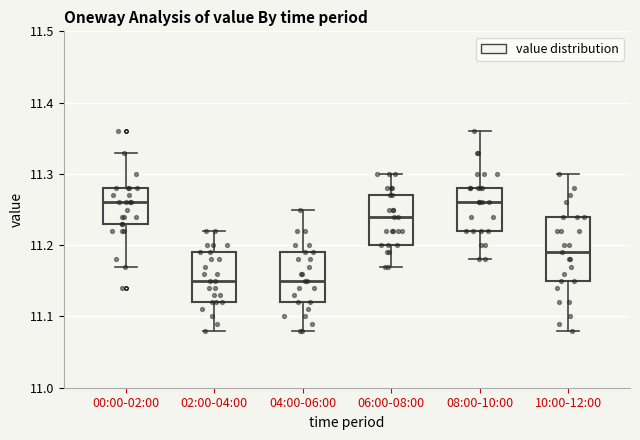

Reading left to right, read every box against the y-axis: the position of its median line, the range the box covers, and the ends of its whiskers. The values are not printed on the chart, so give them approximately, as read against the axis.

00:00-02:00: median 11.26, box 11.23 to 11.28, whiskers 11.17 to 11.33
02:00-04:00: median 11.15, box 11.12 to 11.19, whiskers 11.08 to 11.22
04:00-06:00: median 11.15, box 11.12 to 11.19, whiskers 11.08 to 11.25
06:00-08:00: median 11.24, box 11.20 to 11.27, whiskers 11.17 to 11.30
08:00-10:00: median 11.26, box 11.22 to 11.28, whiskers 11.18 to 11.36
10:00-12:00: median 11.19, box 11.15 to 11.24, whiskers 11.08 to 11.30